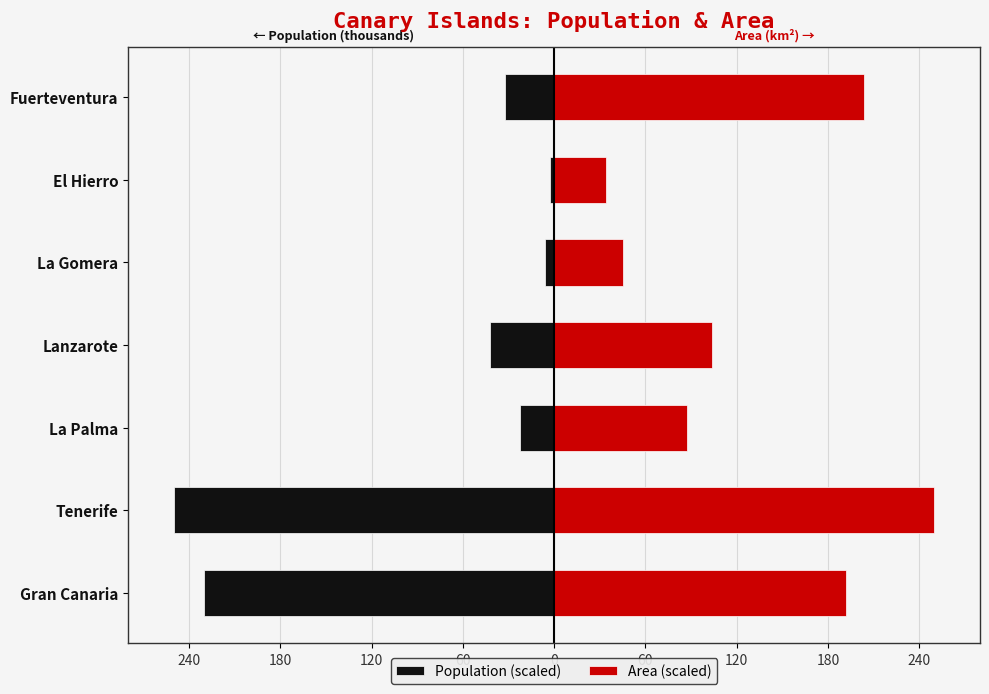

What are all the series names shown in the legend?

Population (scaled), Area (scaled)